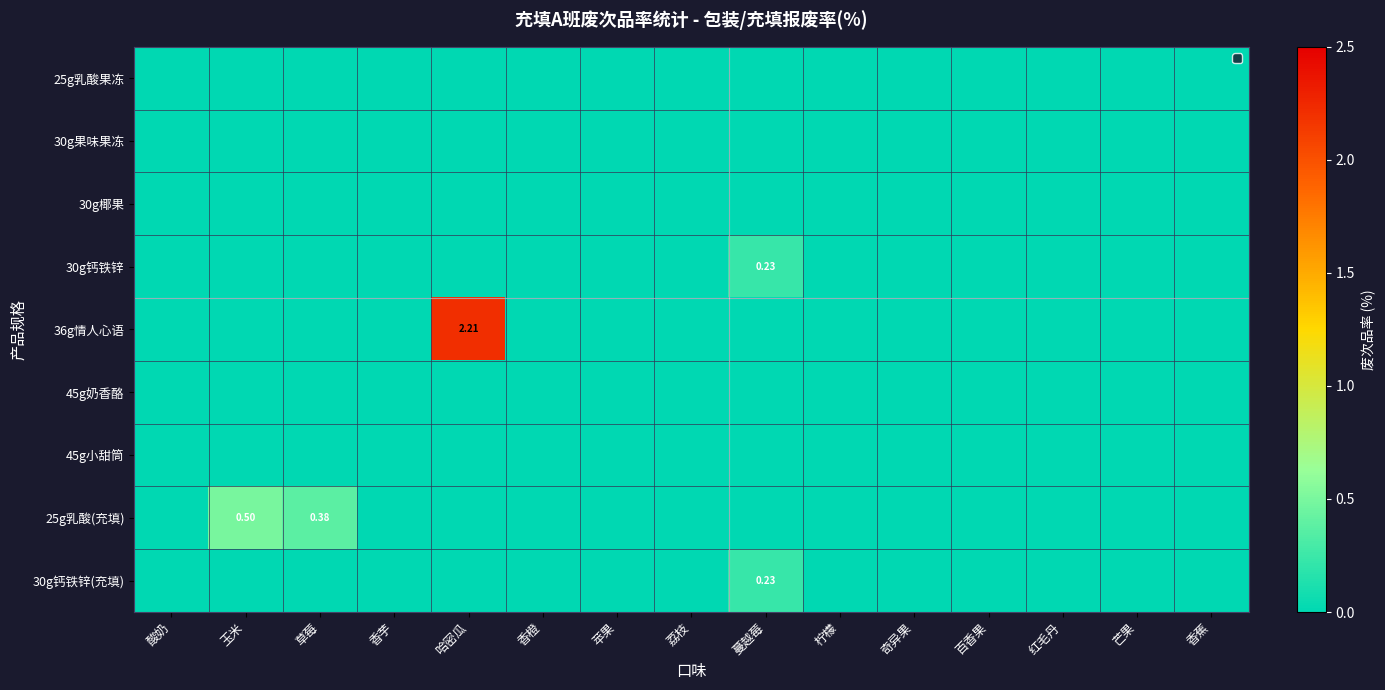

How many series are shown in this chart?

9